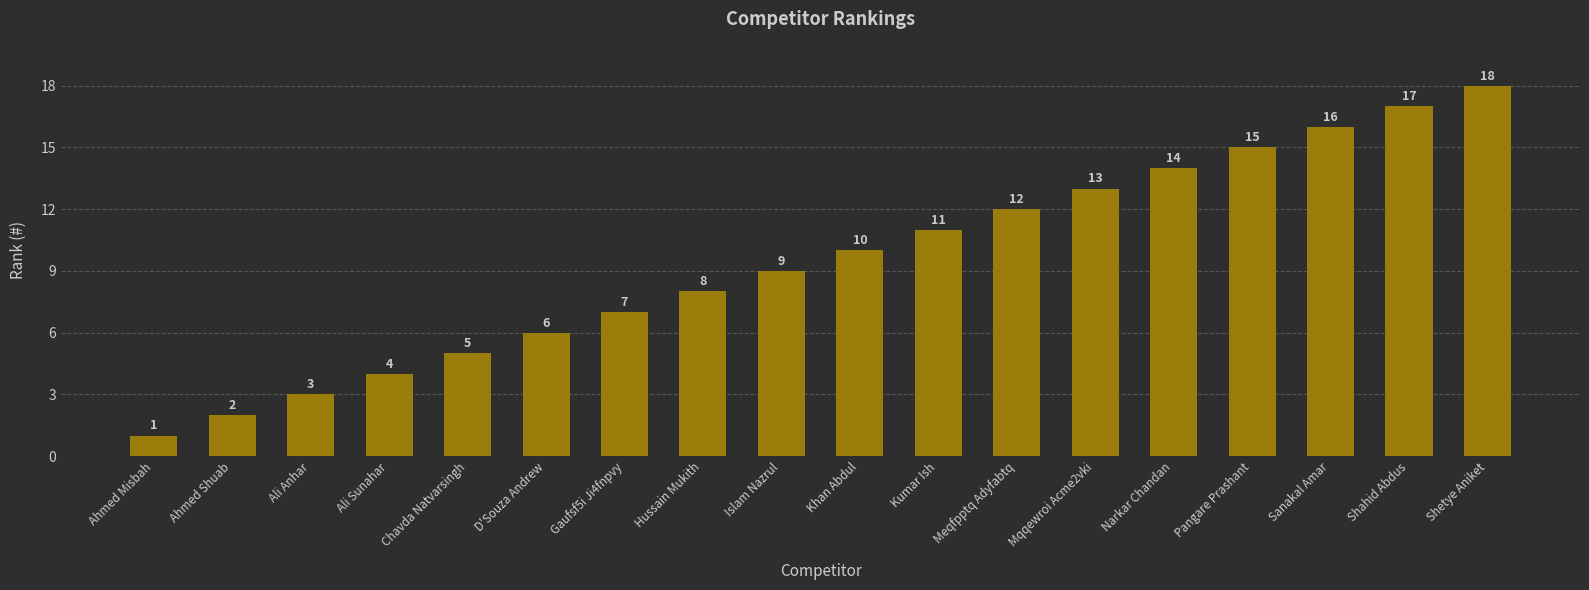

Which has a higher value, D'Souza Andrew or Chavda Natvarsingh?

D'Souza Andrew